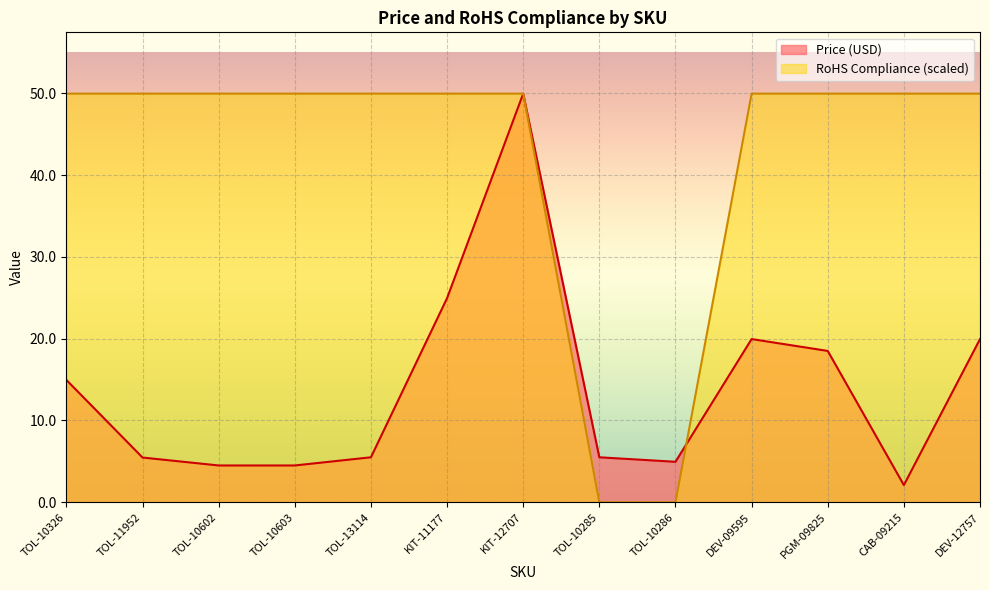

Does the chart display data point markers on the line(s)?

No